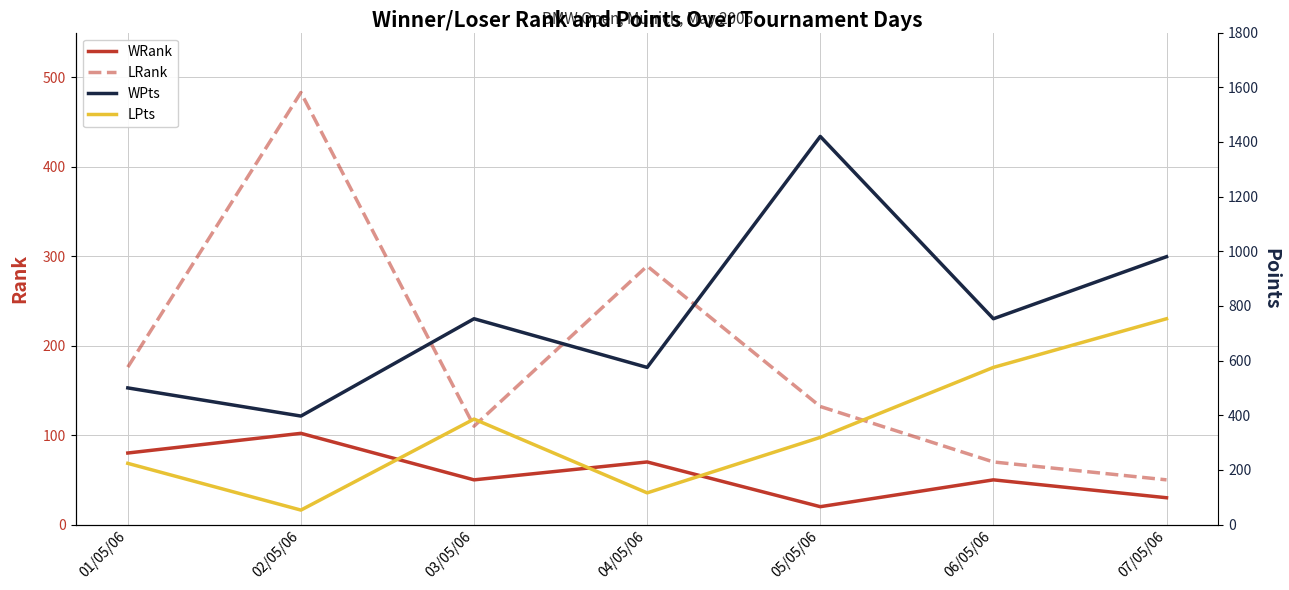

Is it true that LPts equals 116 at 04/05/06?

True